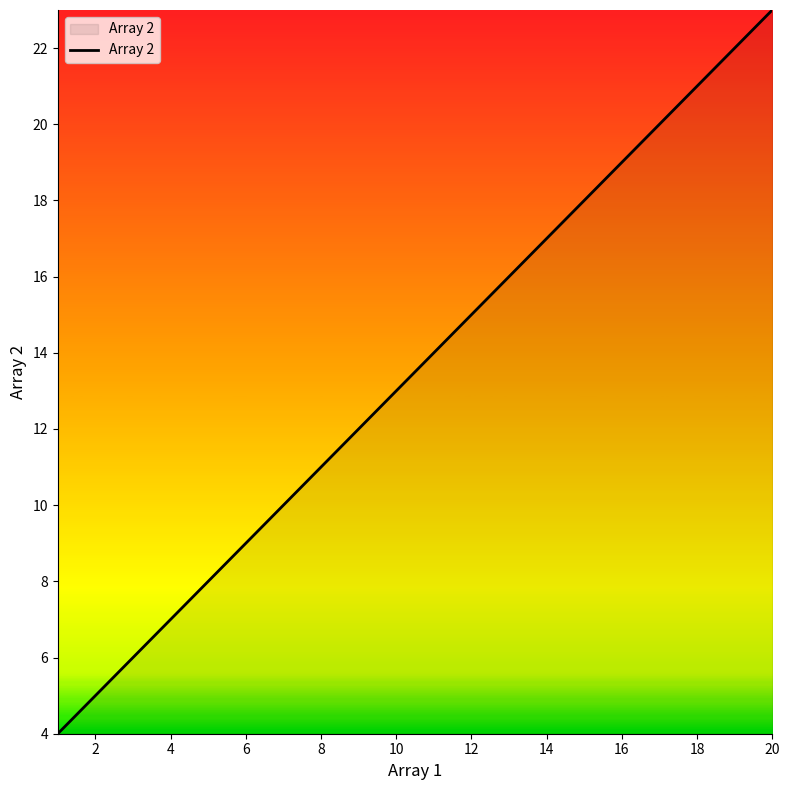

What is the minimum value shown in the chart?

4